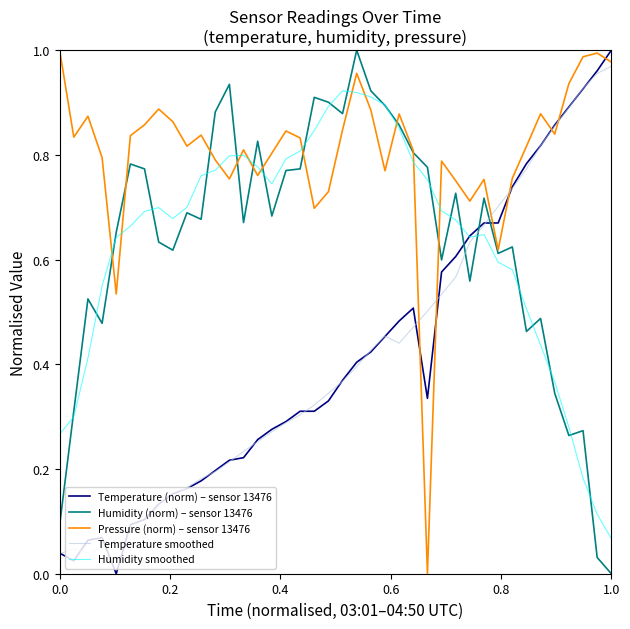

What is the sum of all Humidity smoothed values?

25.4